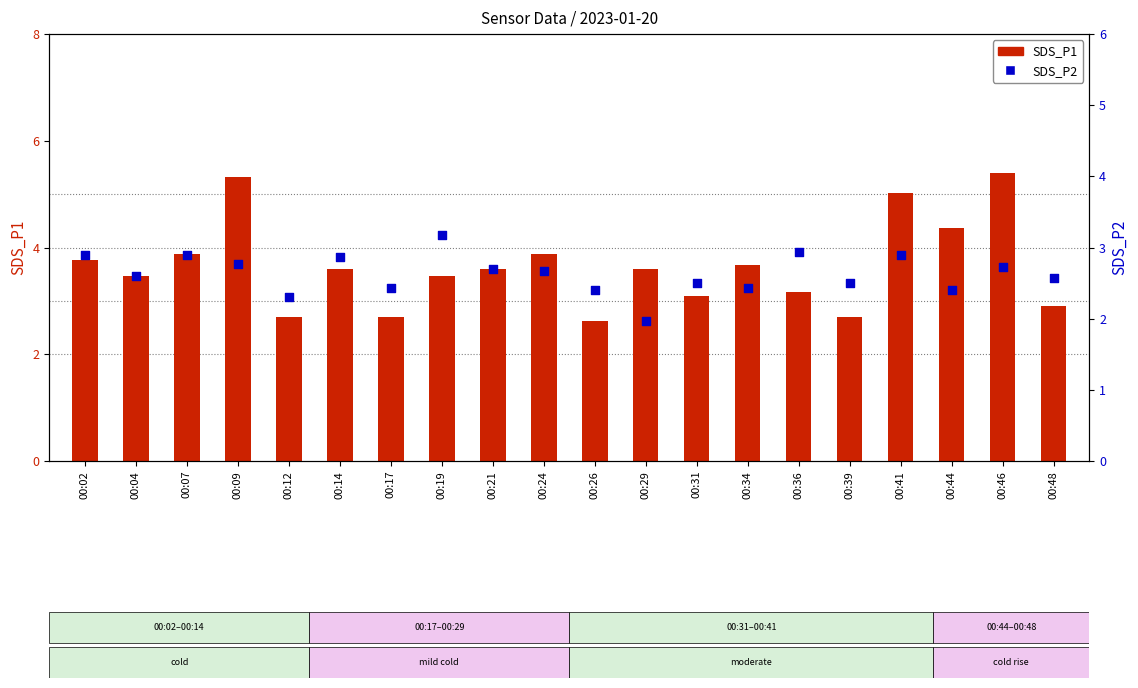

What are all the series names shown in the legend?

SDS_P1, SDS_P2